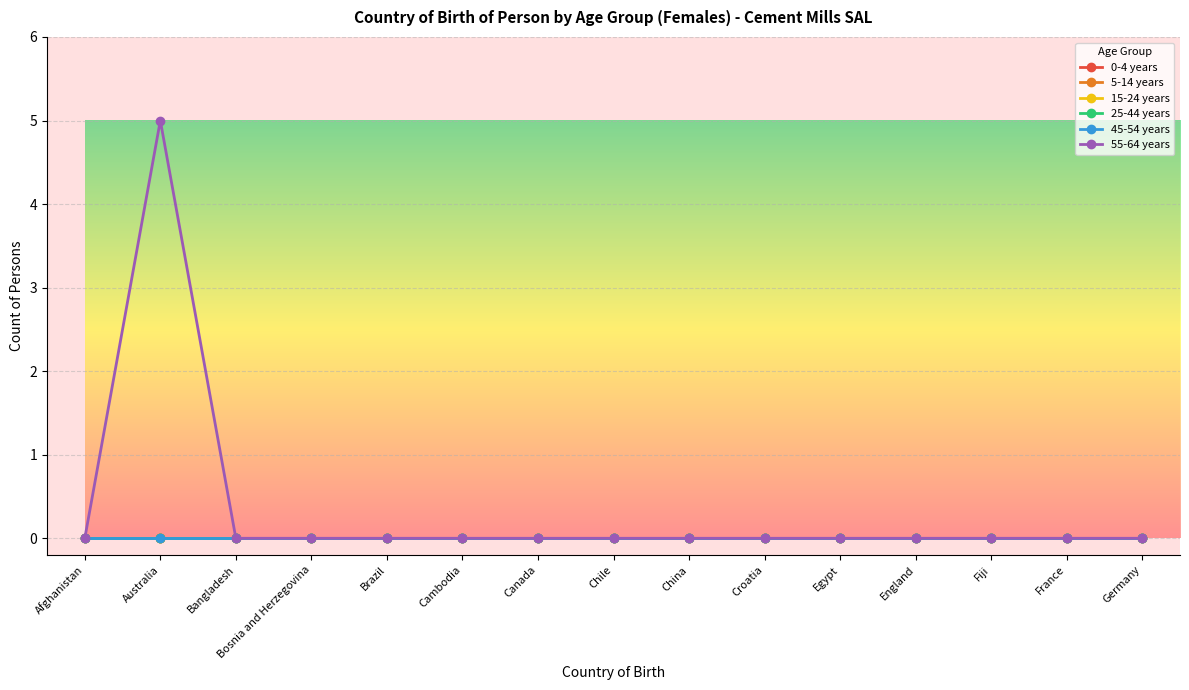

Is this an area chart (filled region under the line)?

No